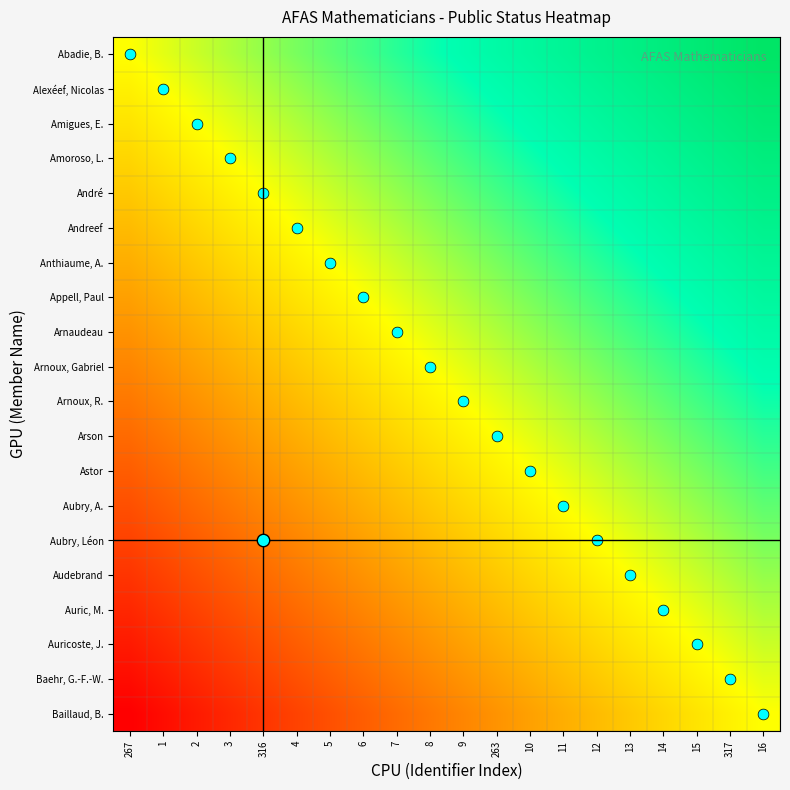

What is the total value across all series at 316?

-5.8